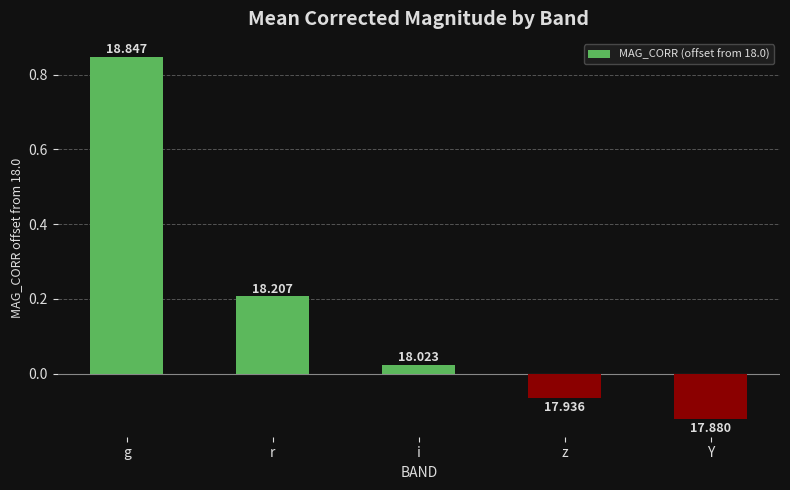

Rank the categories by value from highest to lowest.

g, r, i, z, Y